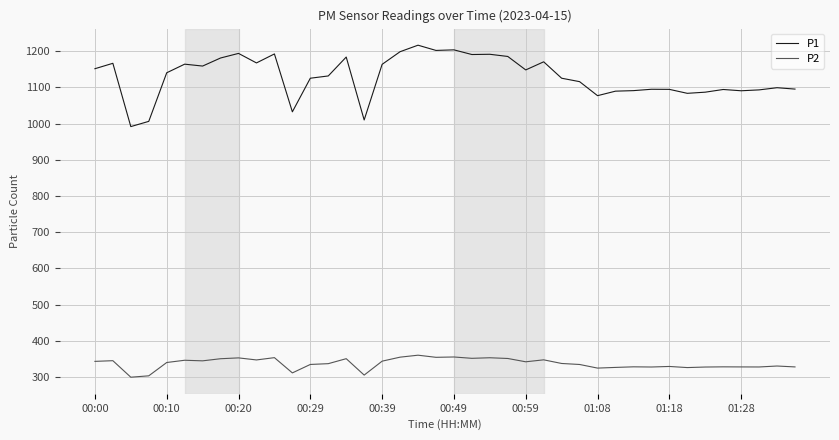

Which series has the largest range (max minus min)?

P1